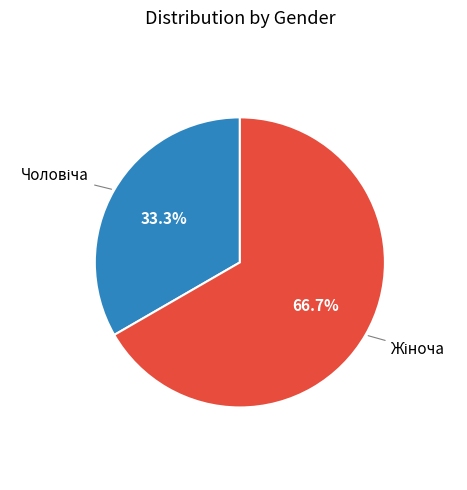

Is there a majority slice in this chart?

Yes